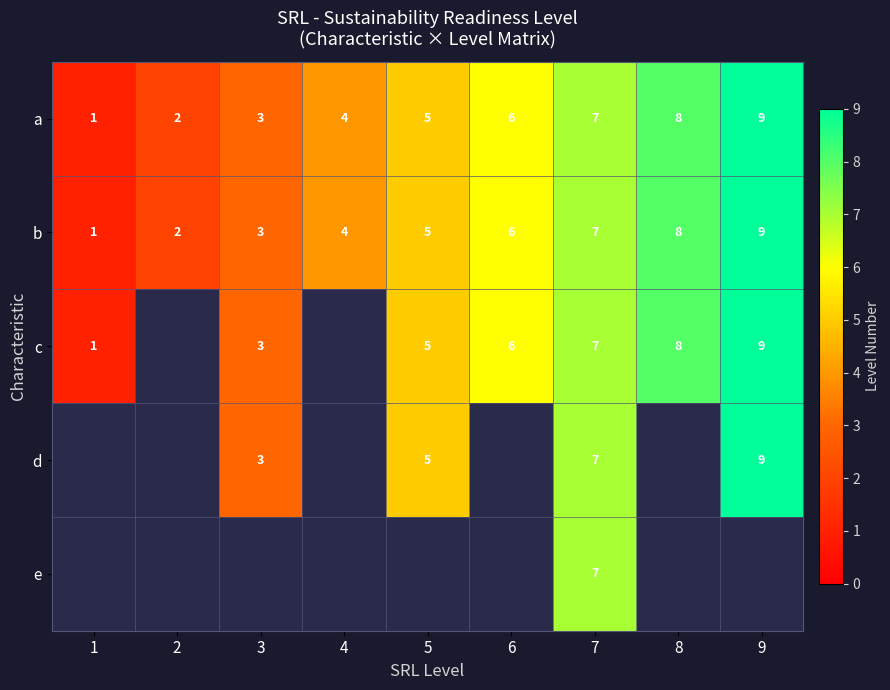

Is it true that a equals 5 at 3?

False